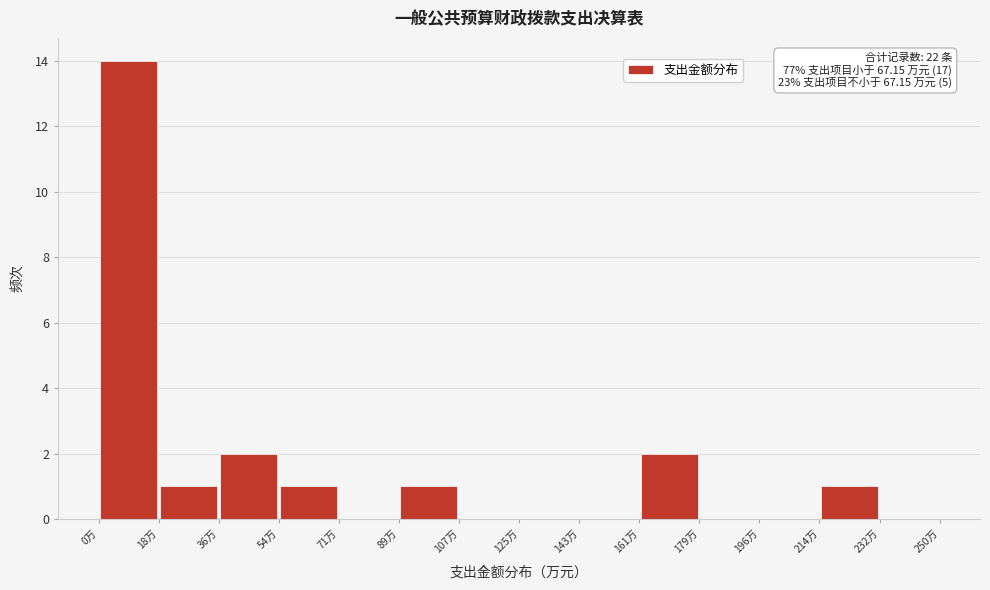

Which range on the x-axis has the tallest bar?

0 to 18